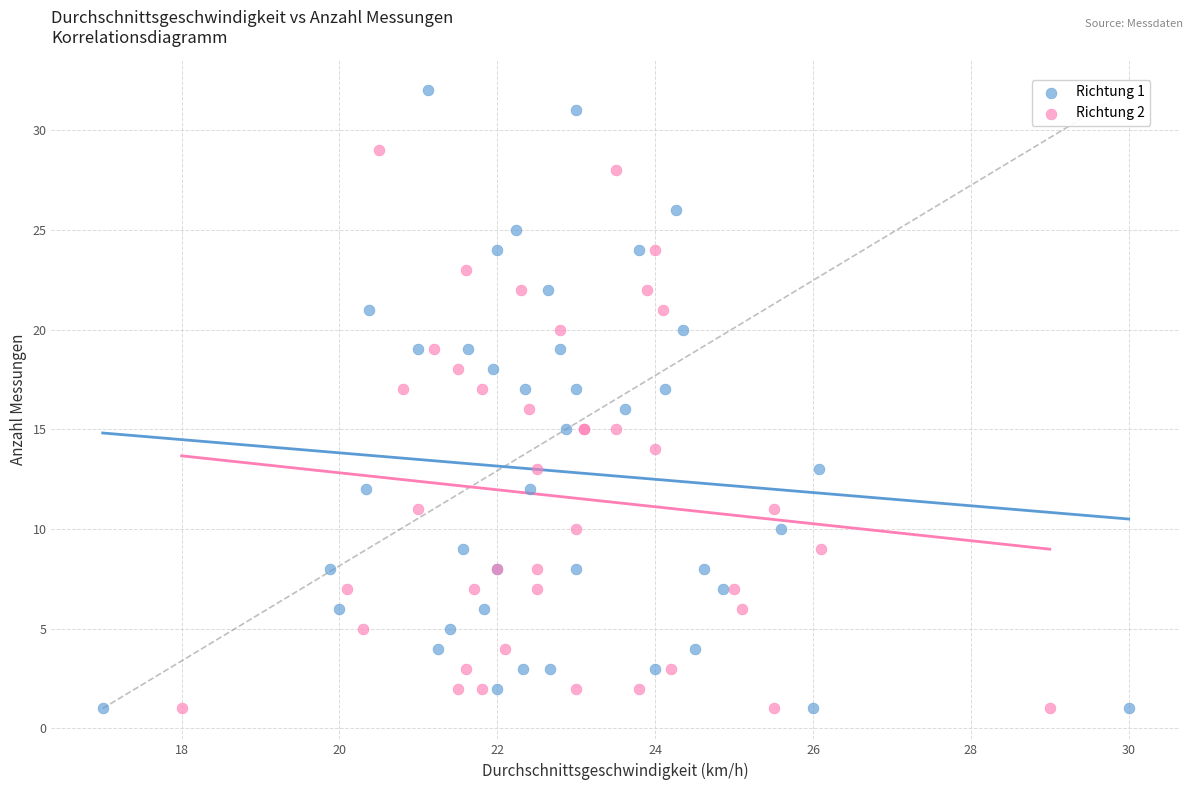

Which series has the largest Y range (max minus min)?

Richtung 1